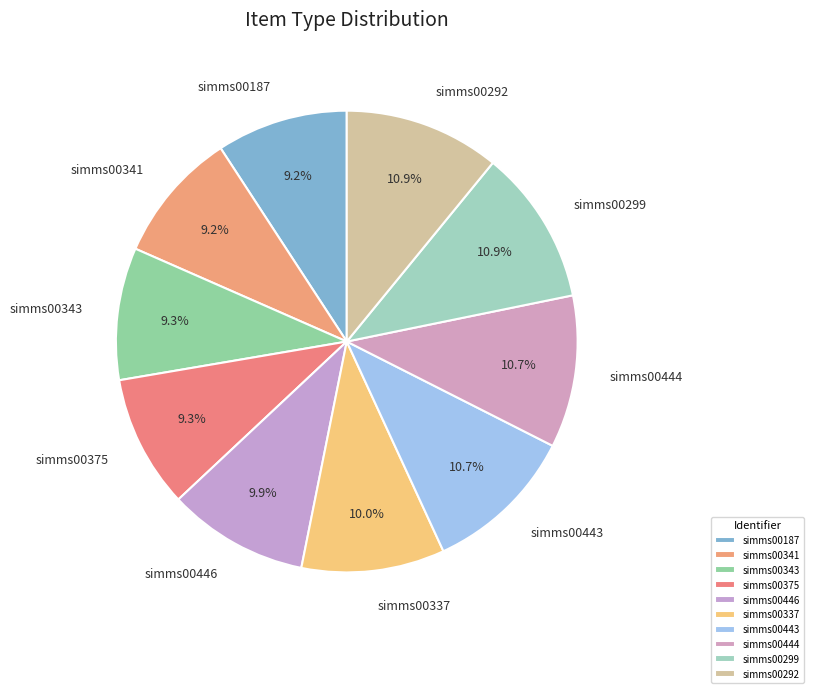

What is the ratio of the value at simms00444 to the value at simms00446?

1.1